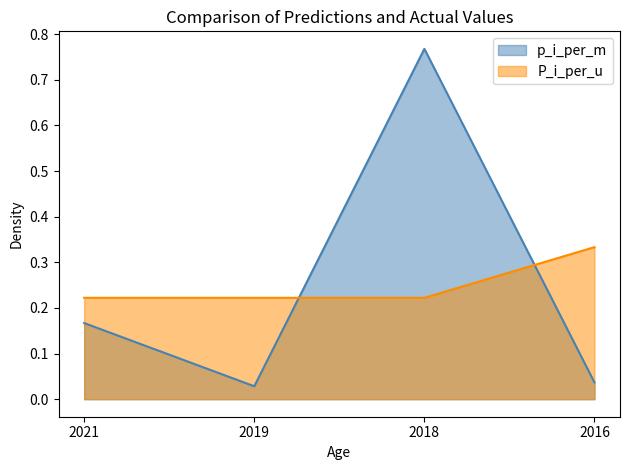

Which series has the largest total across all categories?

p_i_per_m